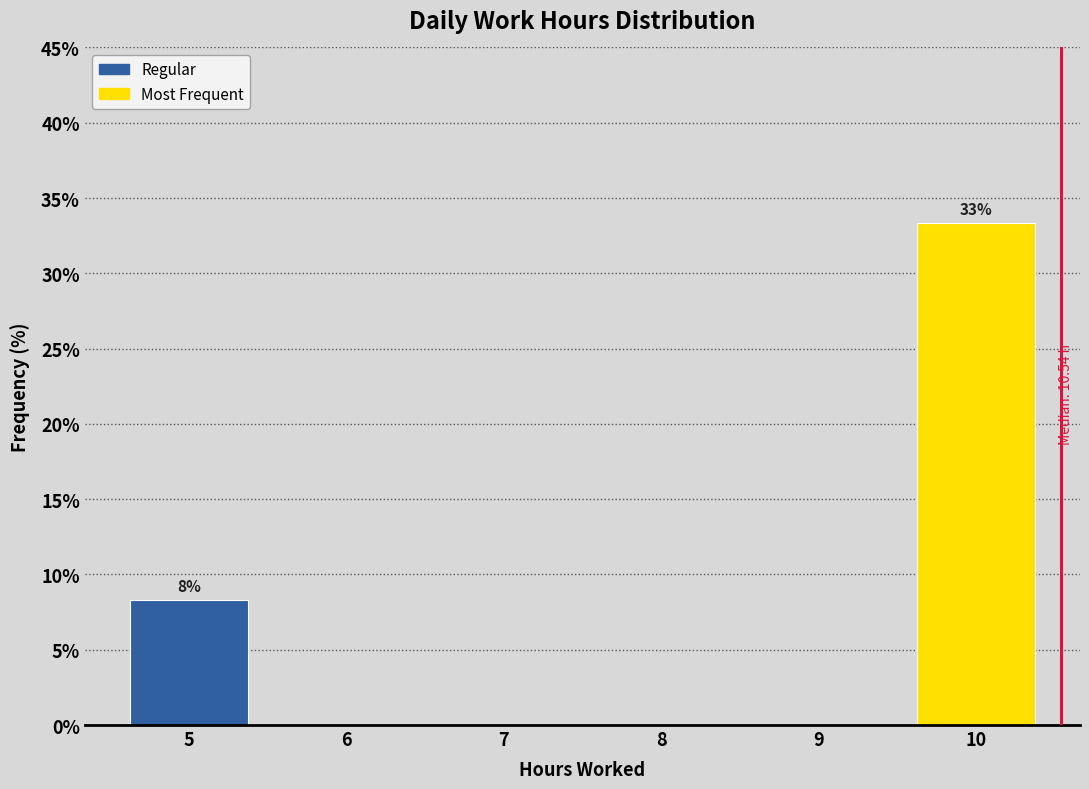

Which range on the x-axis has the tallest bar?

9.5 to 10.5